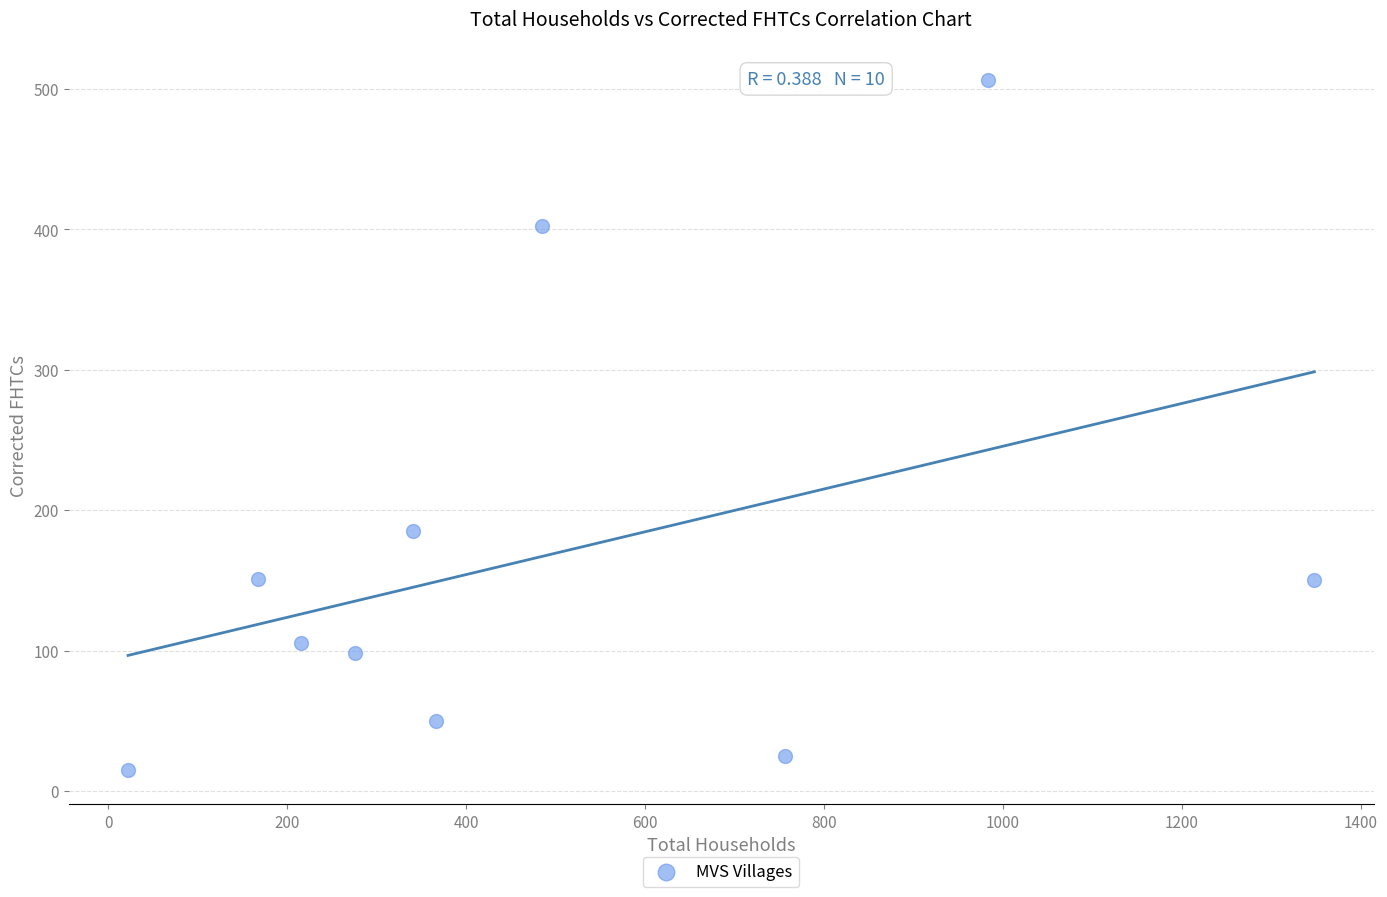

What is the range of Y values (max minus min)?

491